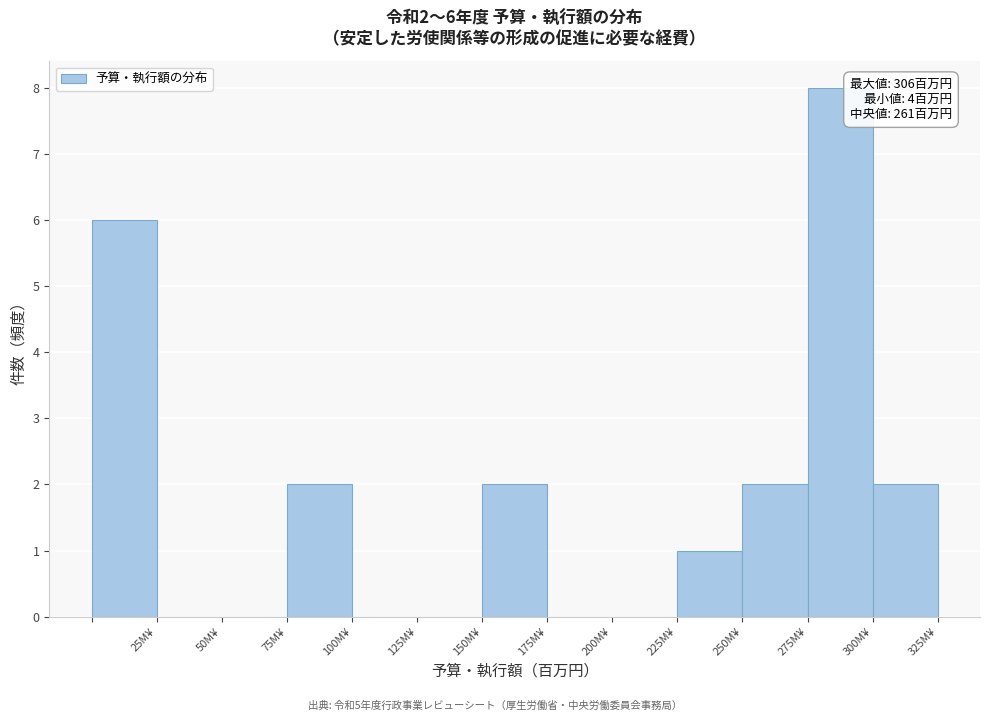

Which range on the x-axis has the tallest bar?

275 to 300